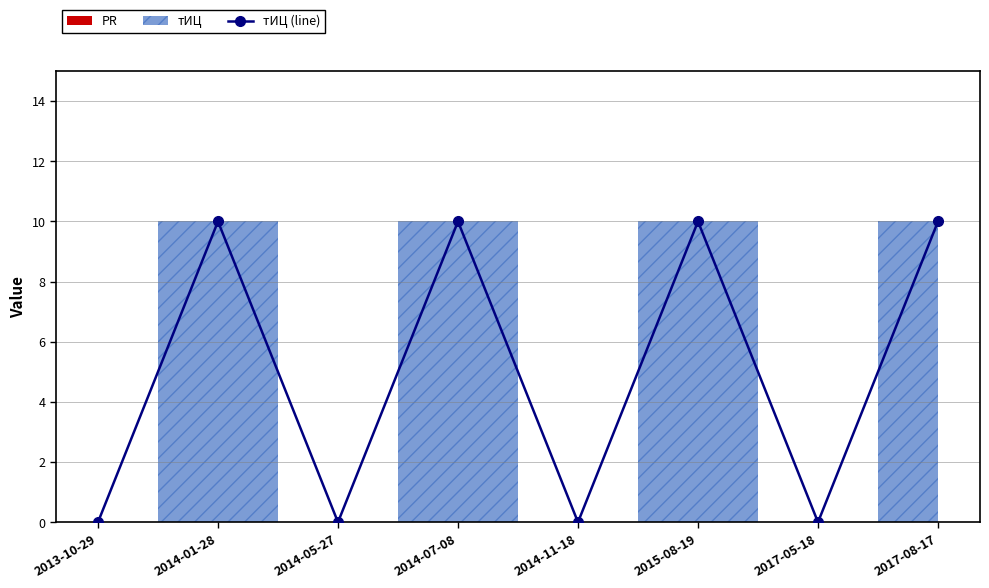

Read the value at 2014-01-28, to the nearest 5.

10